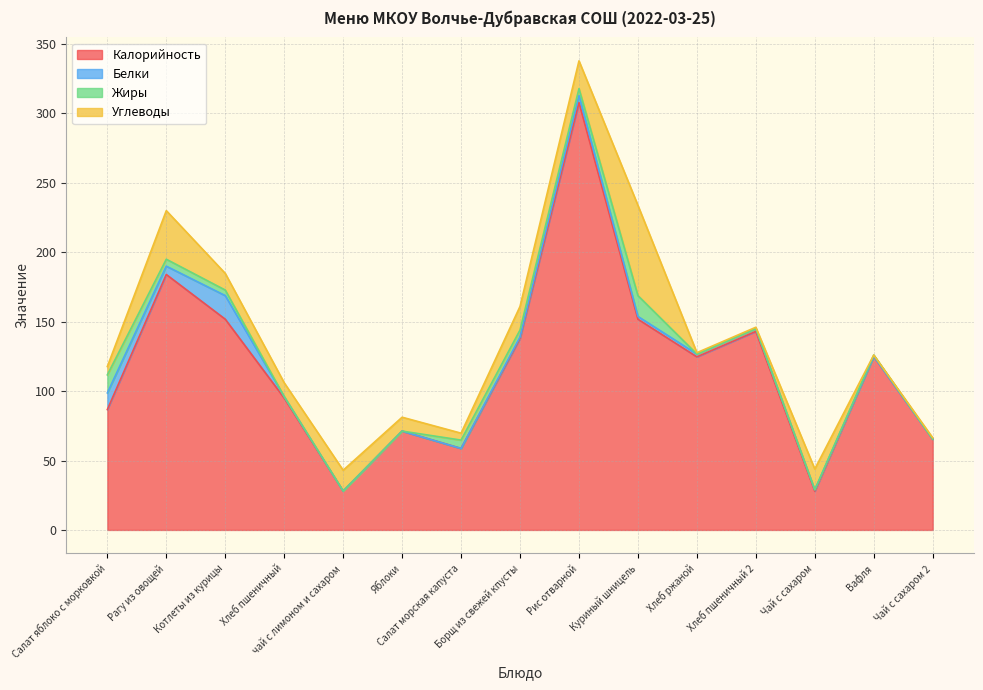

In Жиры, how many points are higher than both neighbors (excluding endpoints)?

3